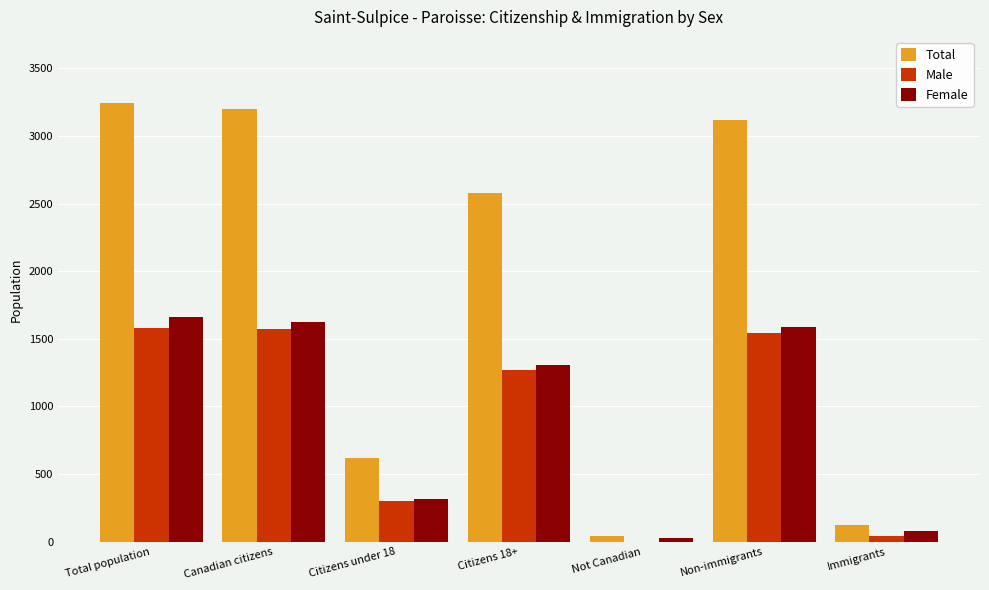

What is the sum of all Male values?

6315